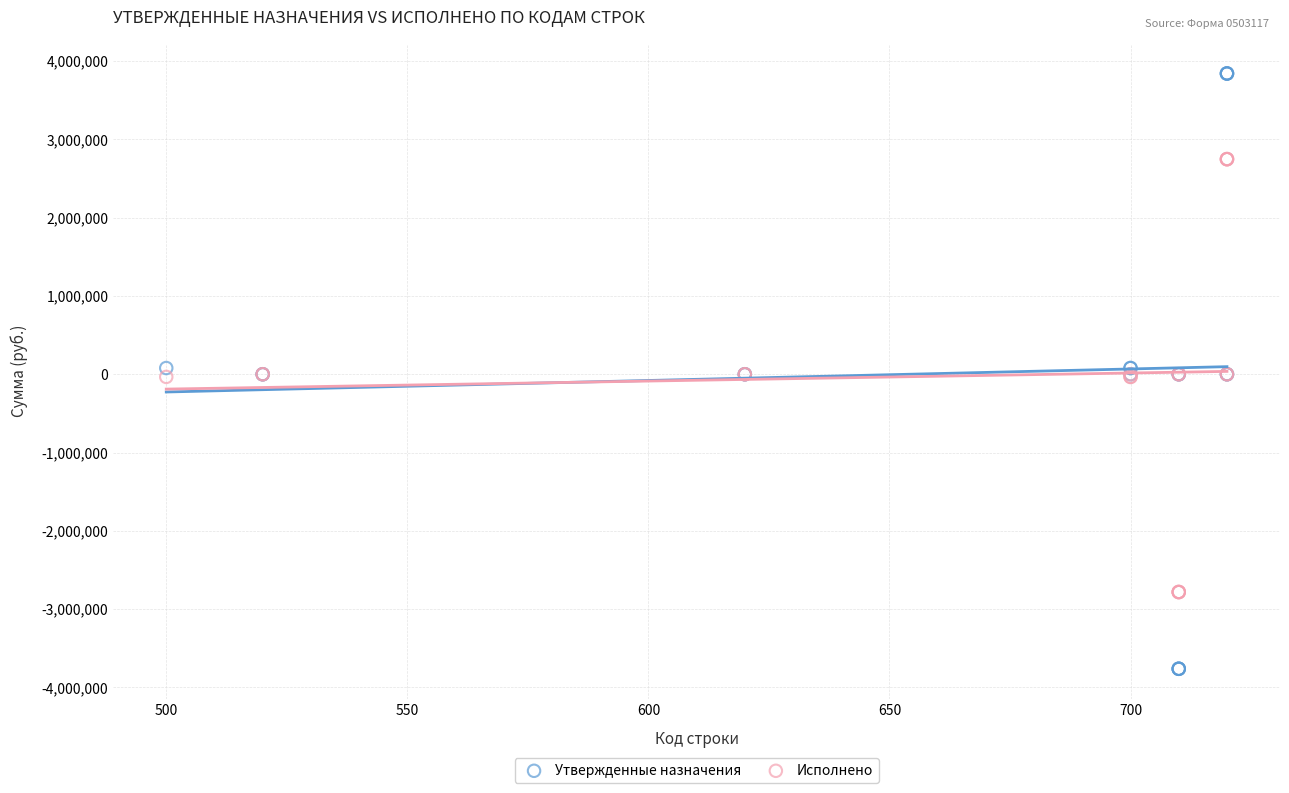

Which series contains the lowest Y value?

Утвержденные назначения